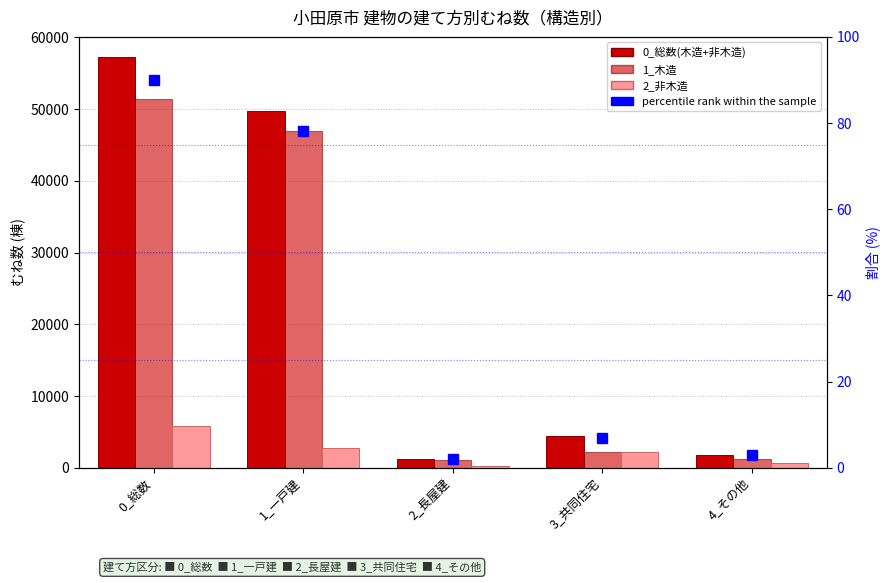

Count the number of categories in the chart.

5